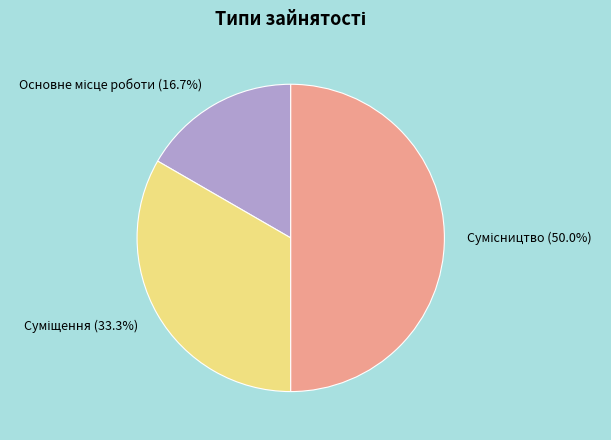

What is the change in value from Основне місце роботи to Сумісництво?

+2